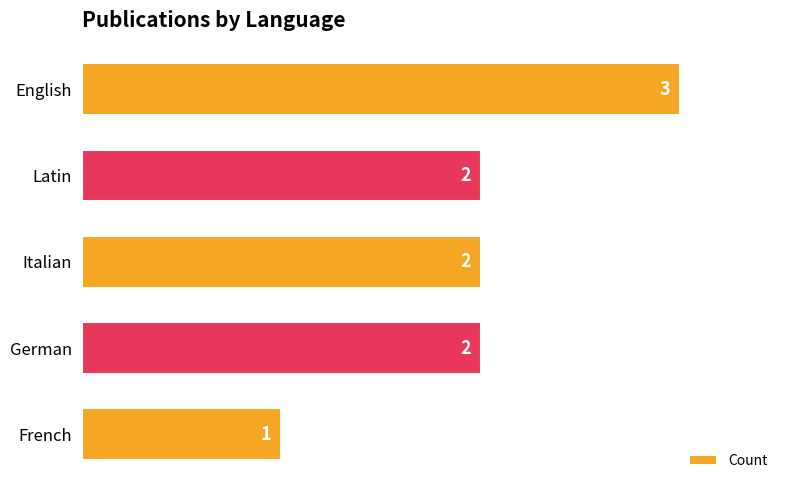

What is the difference between the second highest and minimum values?

1